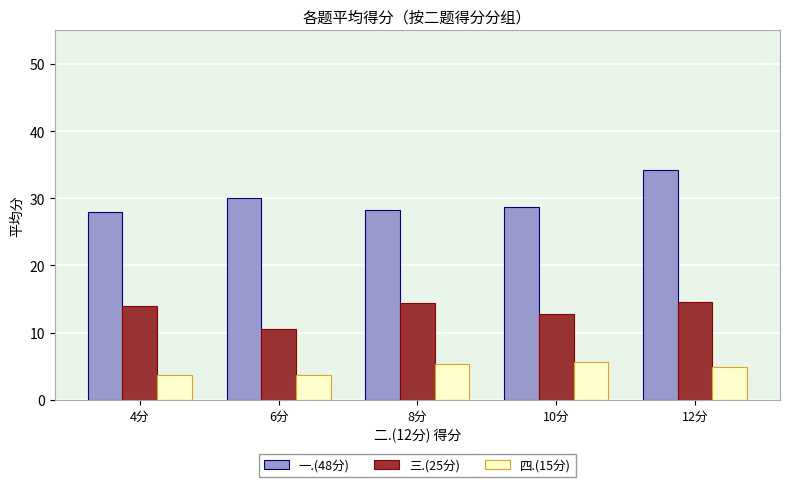

What is the label of the 1st bar from the left?

4分